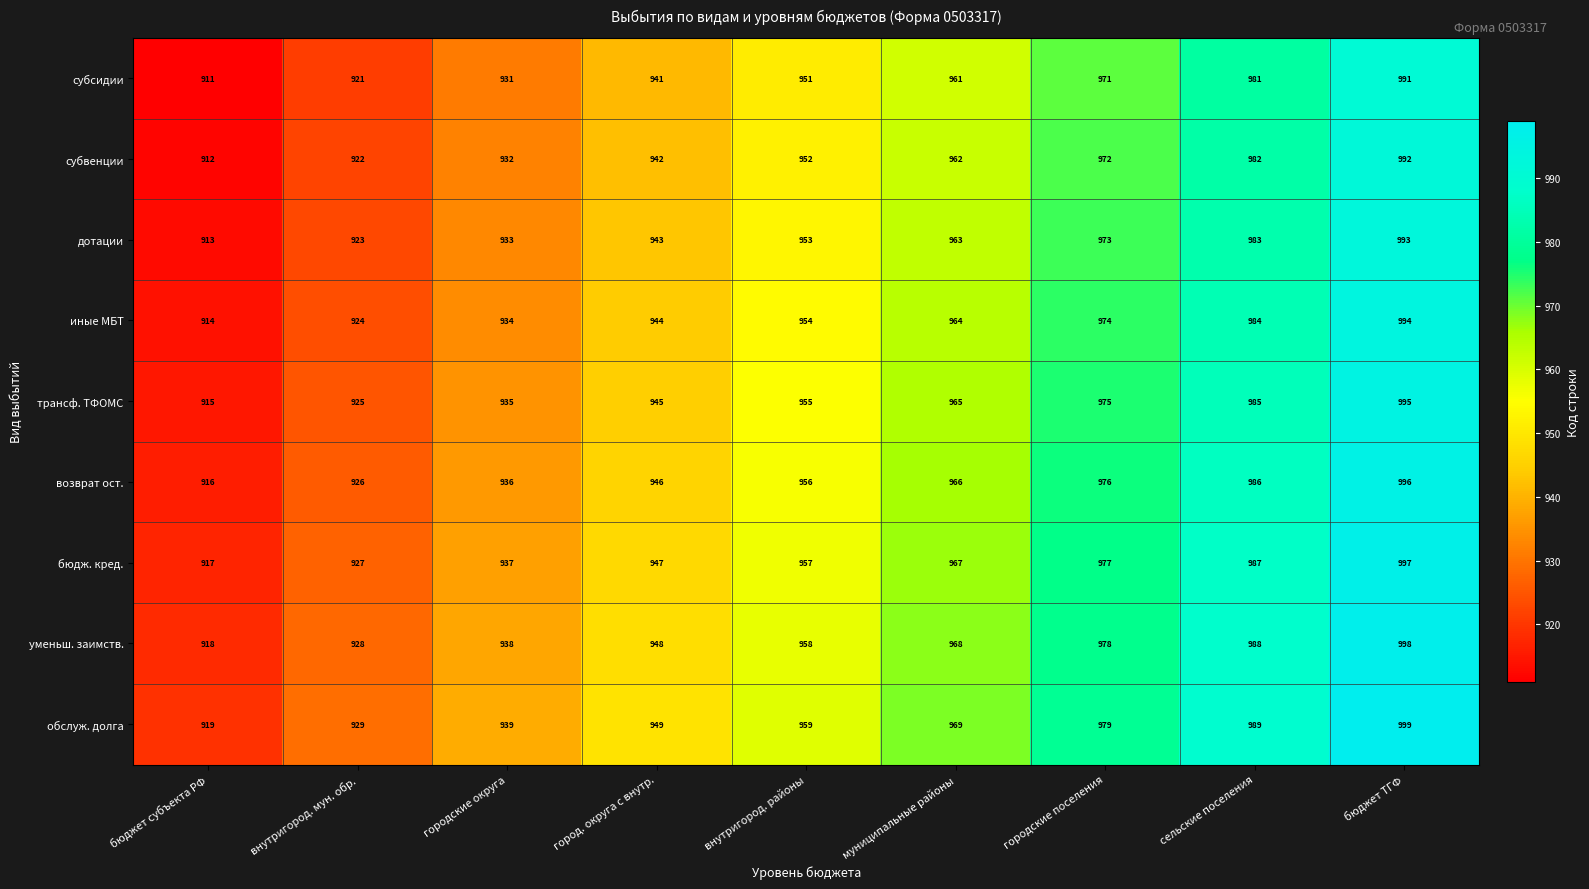

What is the difference between the highest and lowest values at городские округа?

8